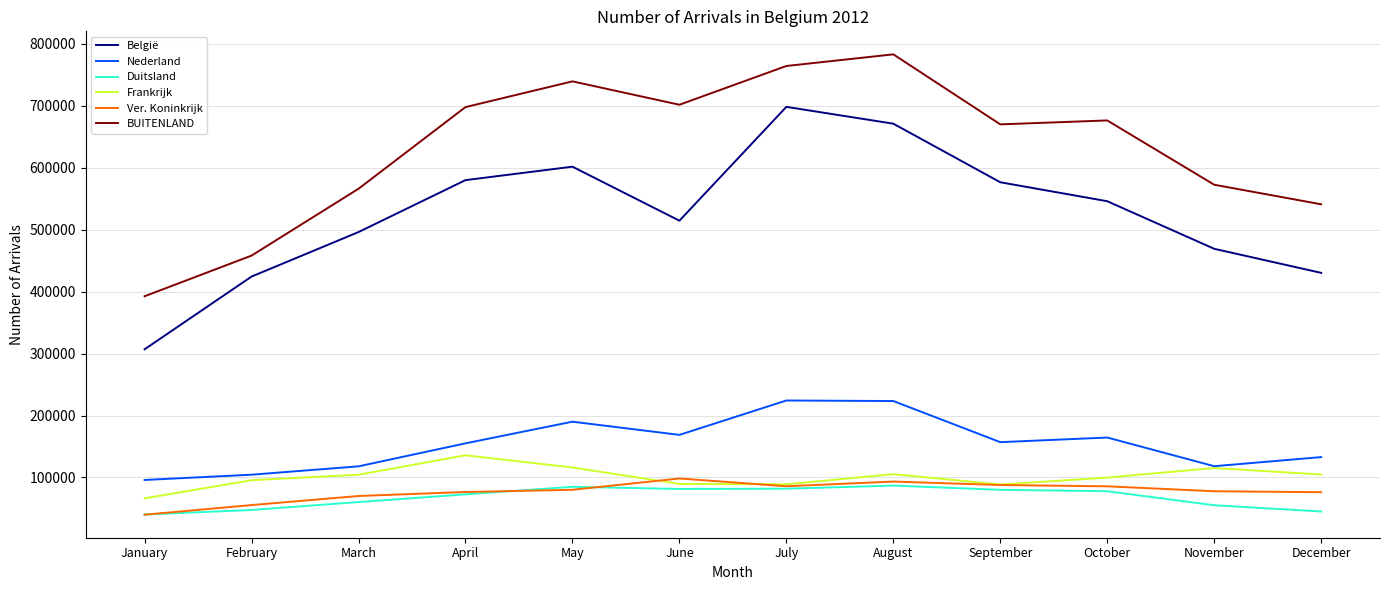

Is the value of Ver. Koninkrijk at November greater than the value of Nederland at July?

No